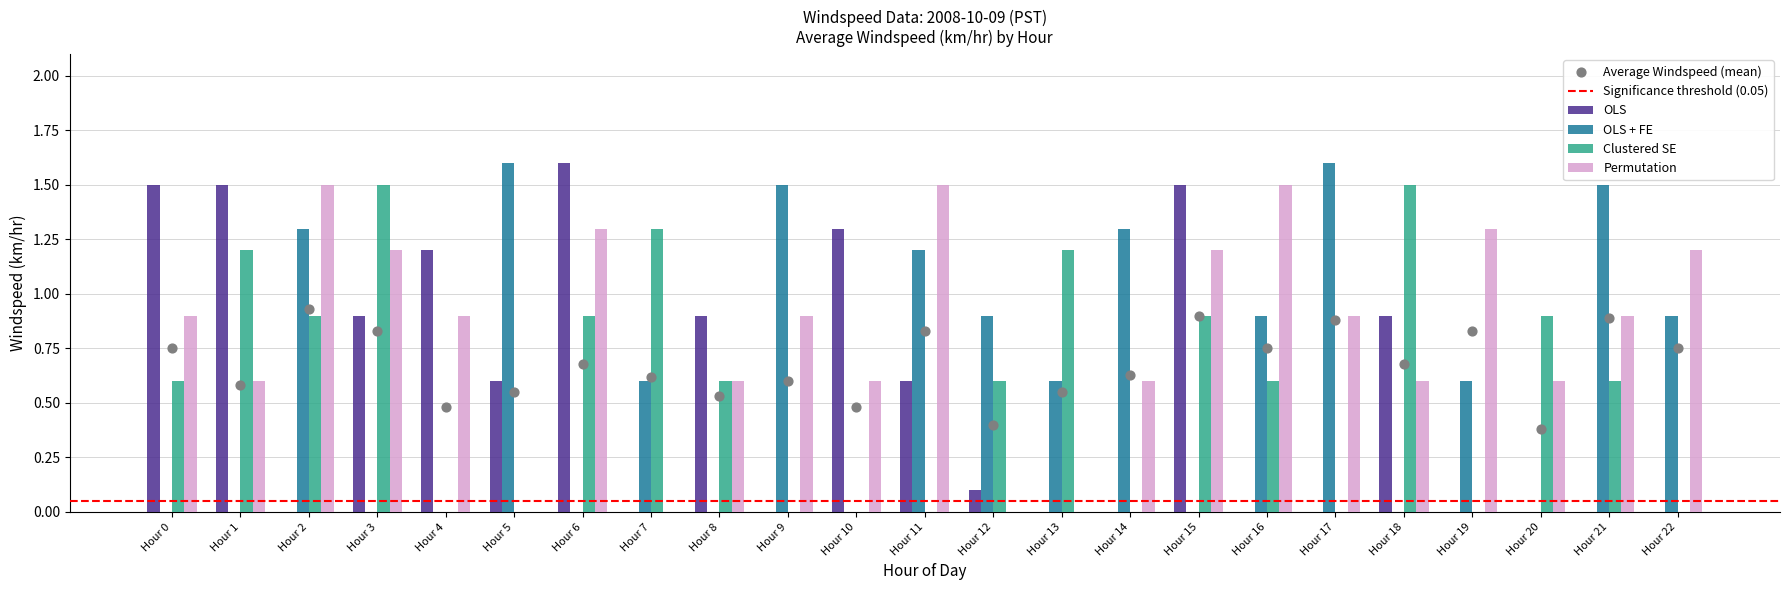

Which series contains the lowest Y value?

OLS